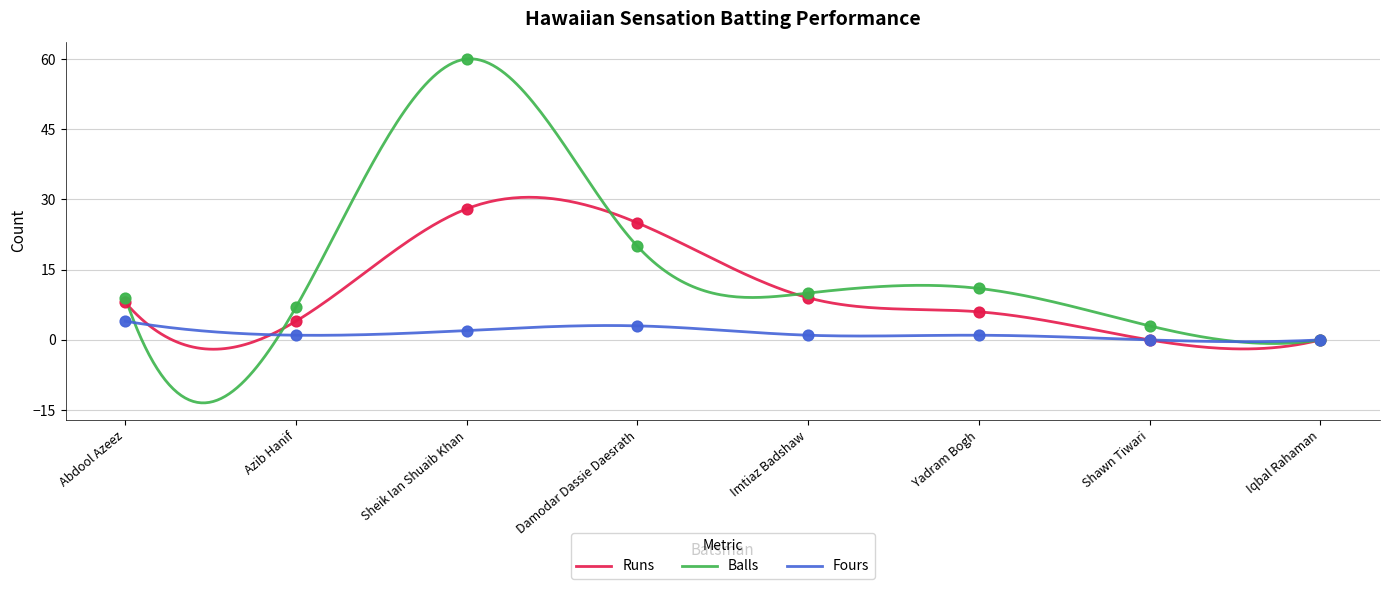

Which series contains the highest Y value?

Balls